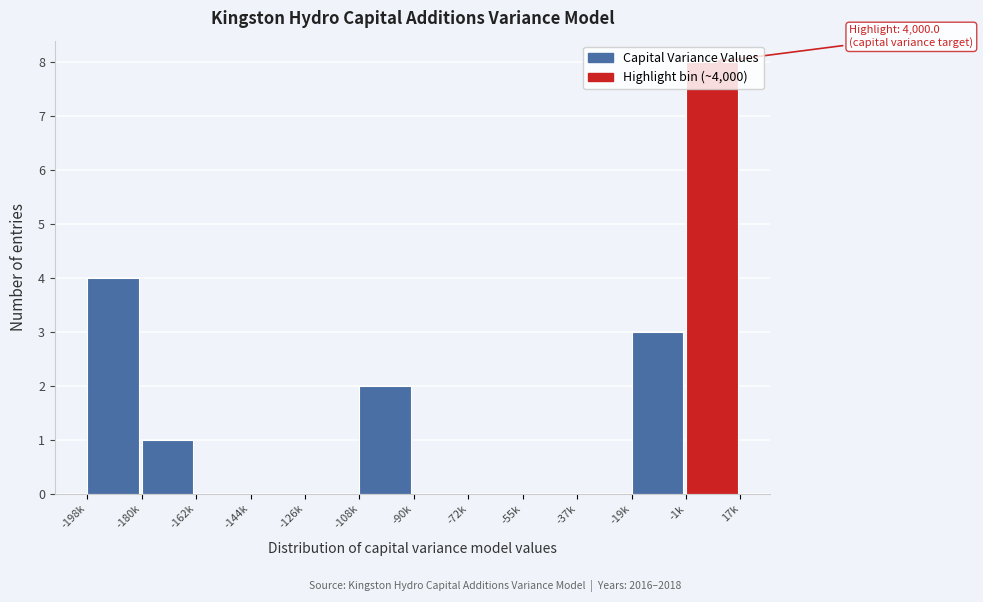

What is the sum of the values at -1k and -55k?

8